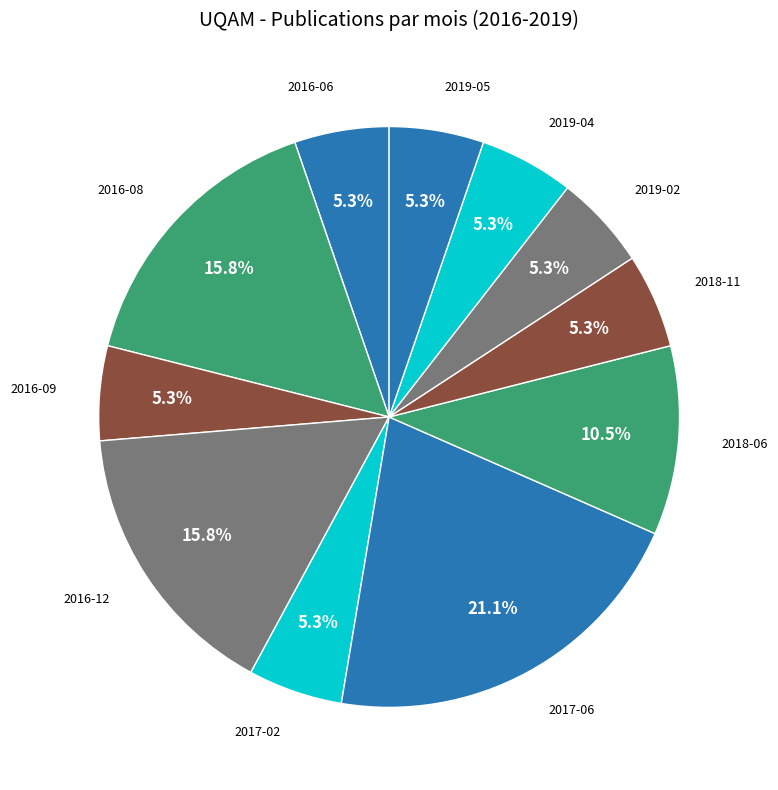

Count the number of slices in the pie.

11